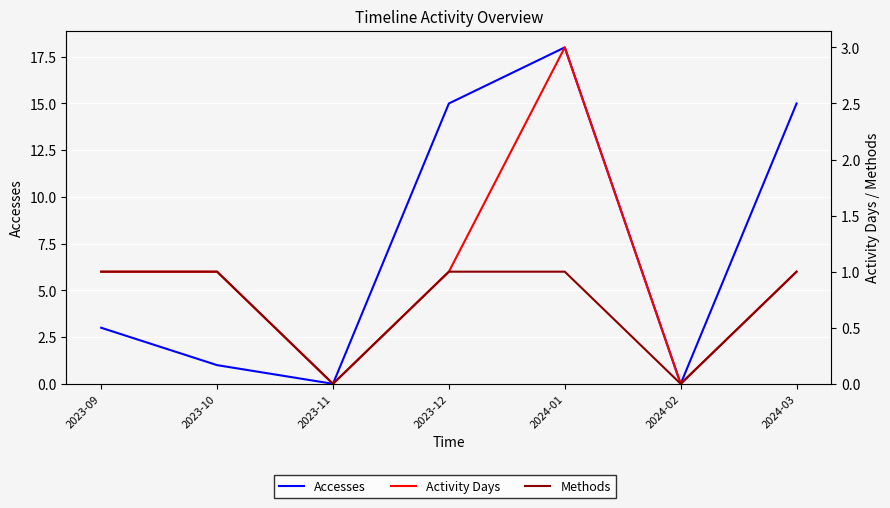

How many lines are shown in the chart?

3